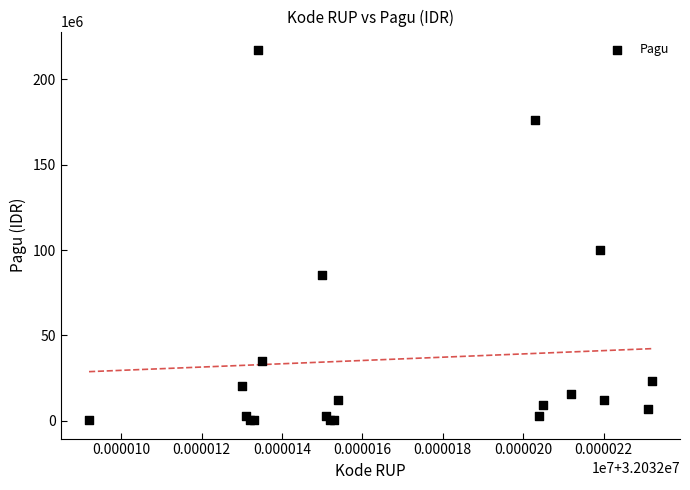

What Y value in the scatter plot is closest to 108800000?

99958000